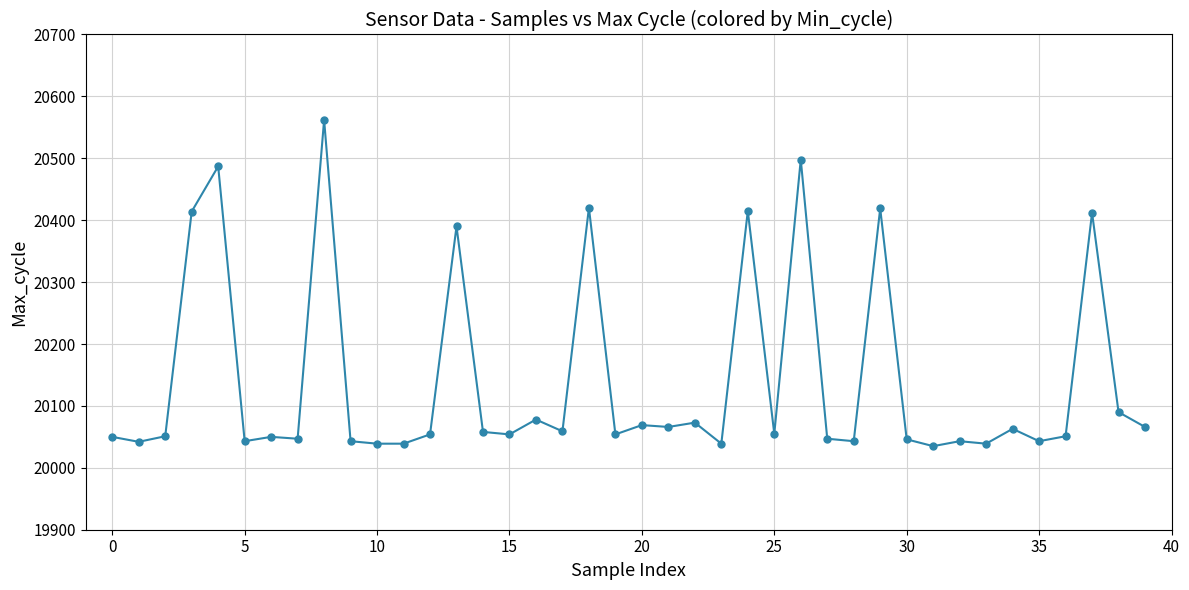

What is the average value?

20141